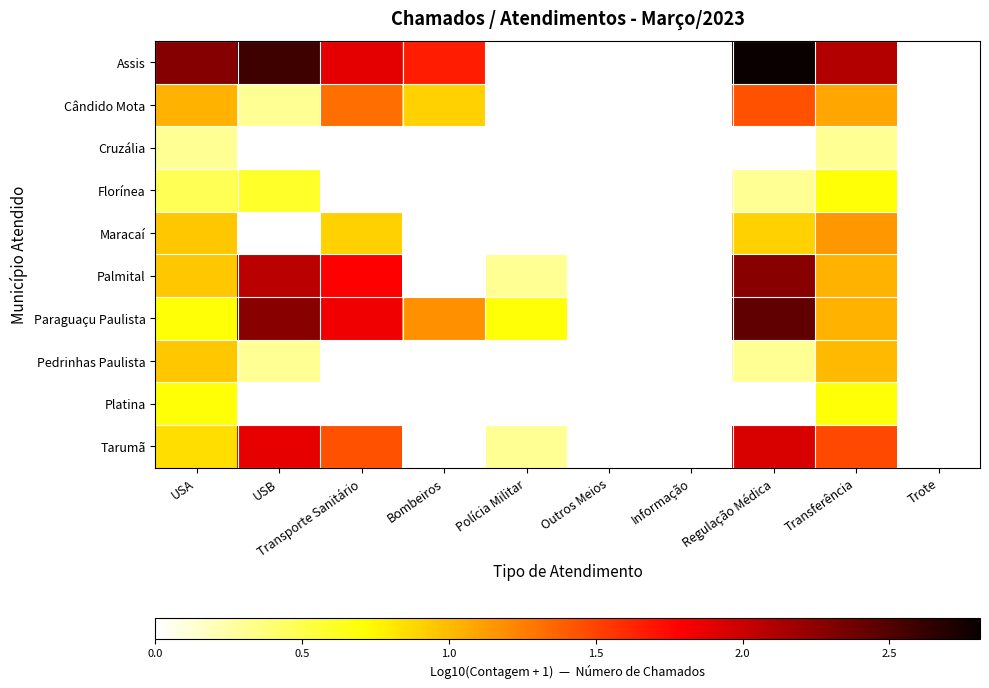

At how many categories does at least one series exceed 0?

7